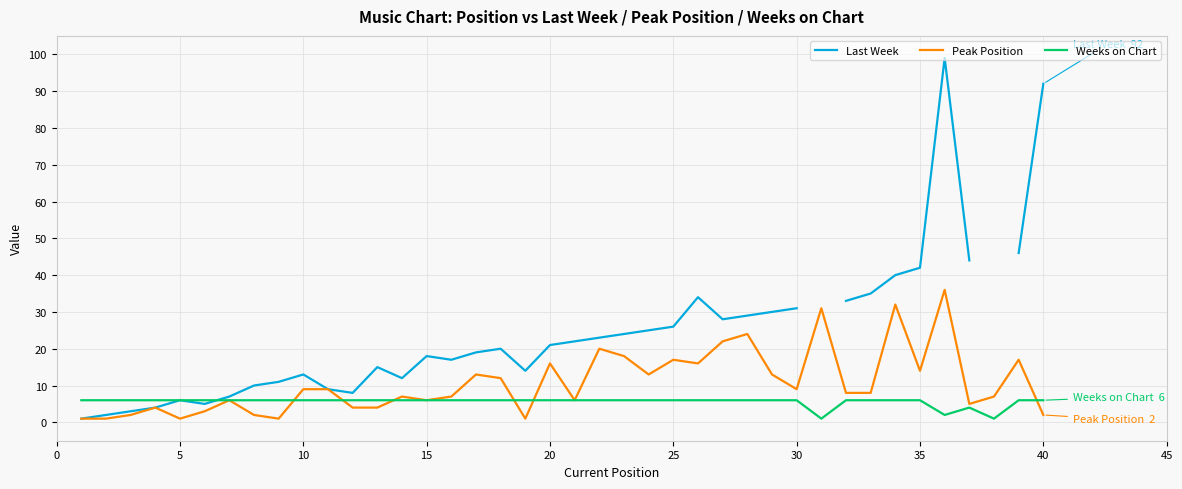

Is it true that Peak Position equals 2 at 40?

True